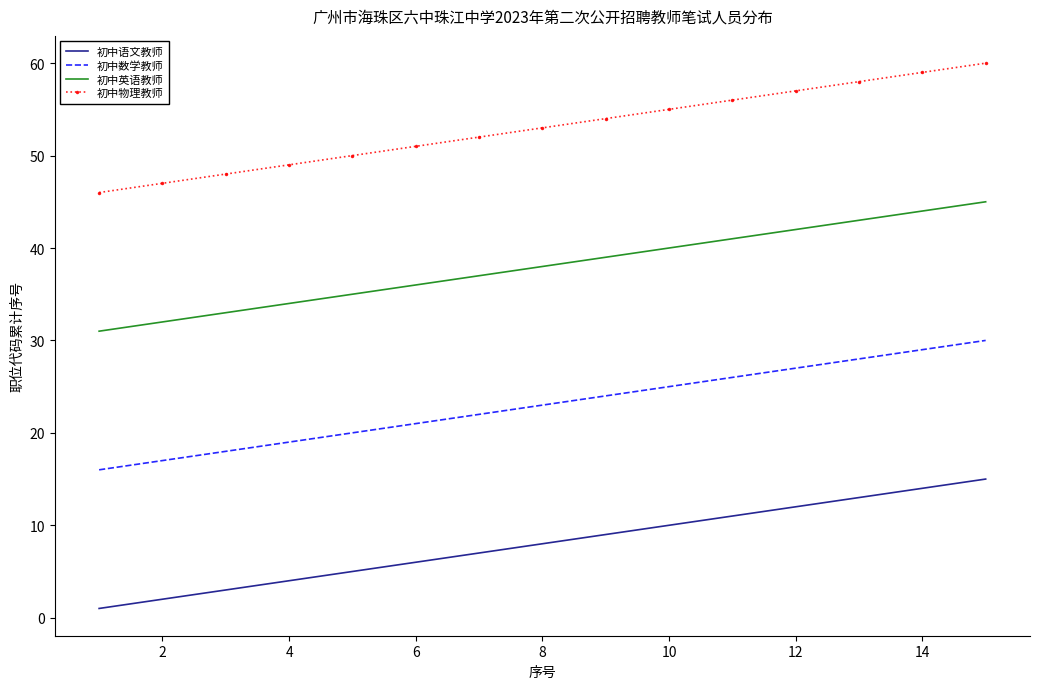

True or false: 初中数学教师 and 初中物理教师 intersect in this chart.

False